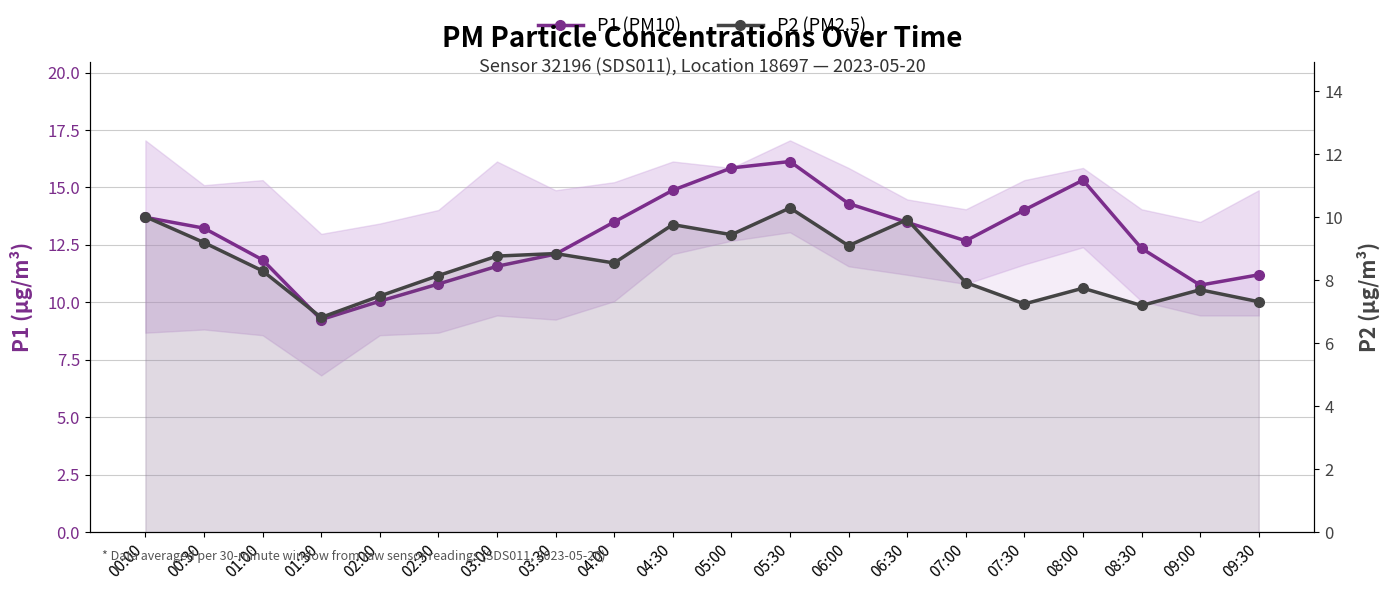

At which category does P1 (PM10) reach its first local peak?

05:30